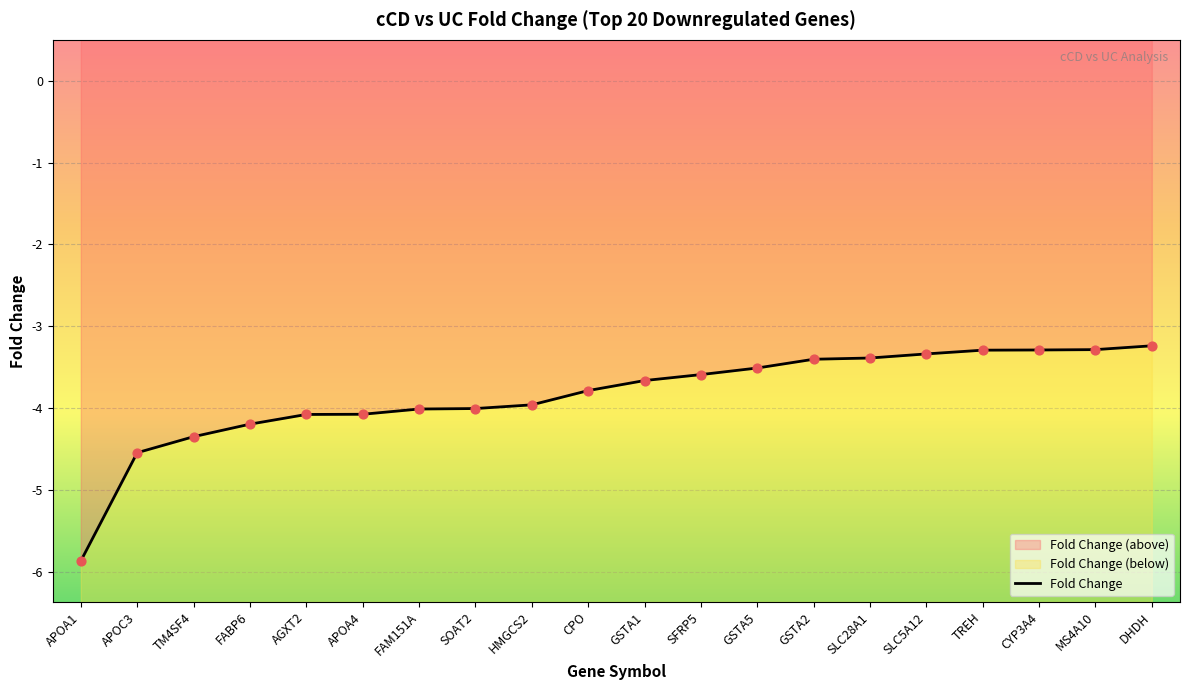

Between SLC5A12 and TM4SF4, which is larger?

SLC5A12